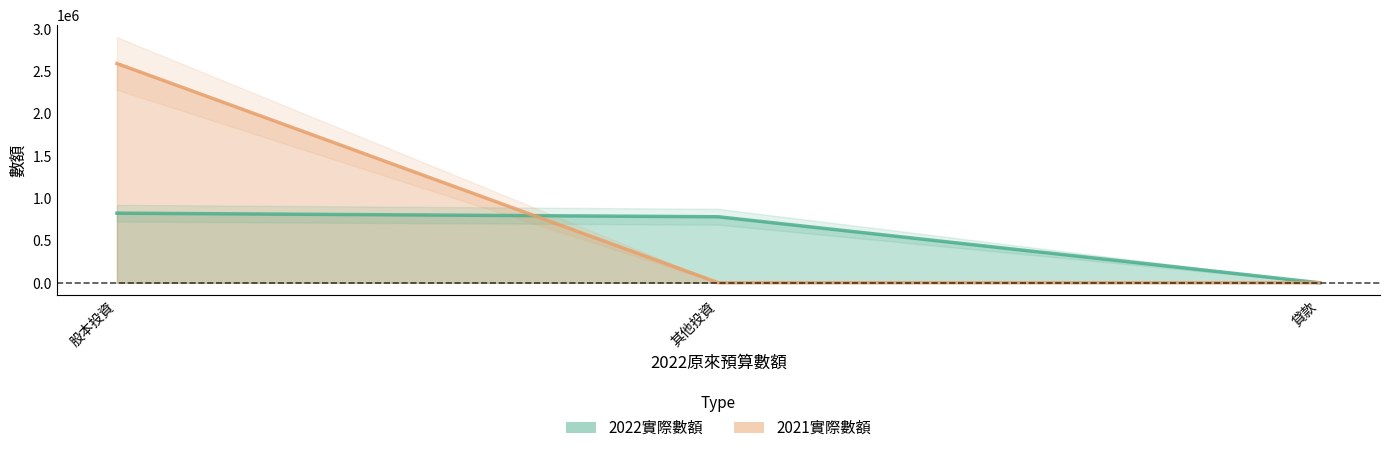

Which series changed the most between 股本投資 and 貸款?

2021實際數額